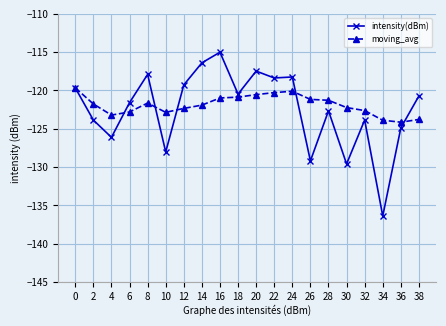

At 20, list the series in order from smallest to largest.

moving_avg, intensity(dBm)